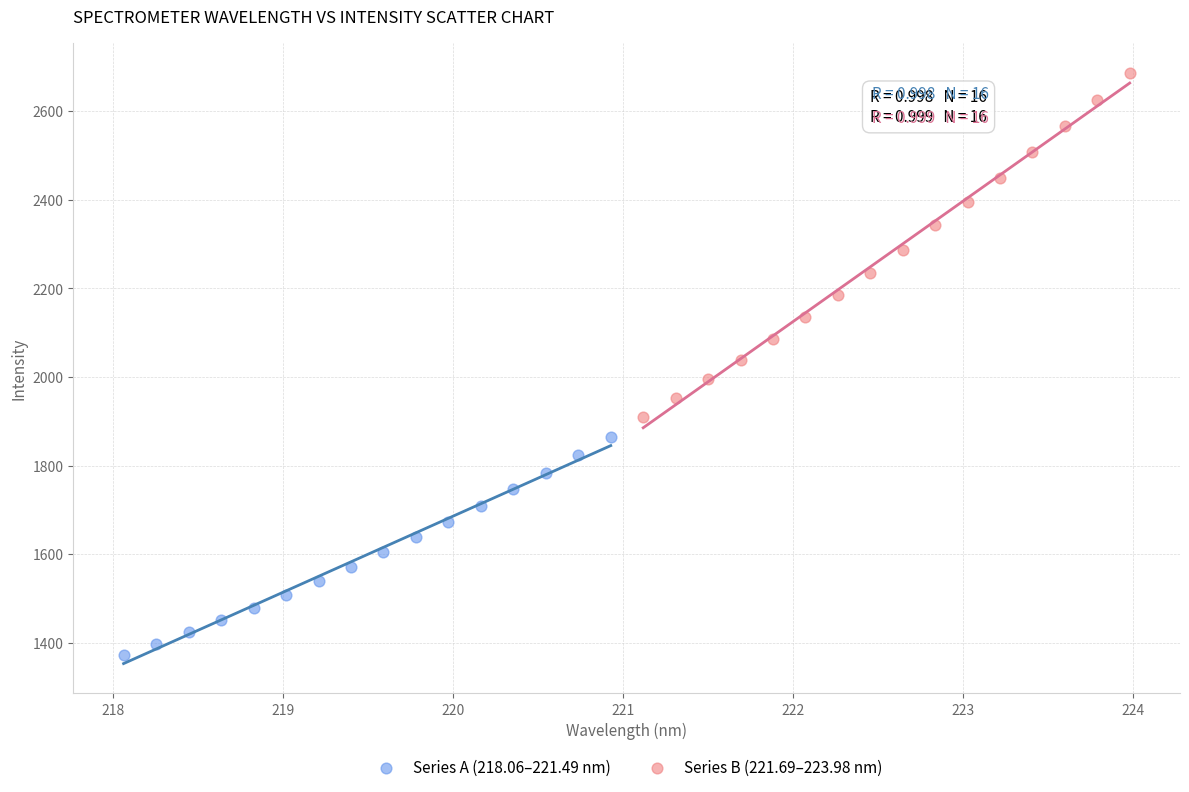

Which series has the widest spread of Y values?

Series B (221.69–223.98 nm)